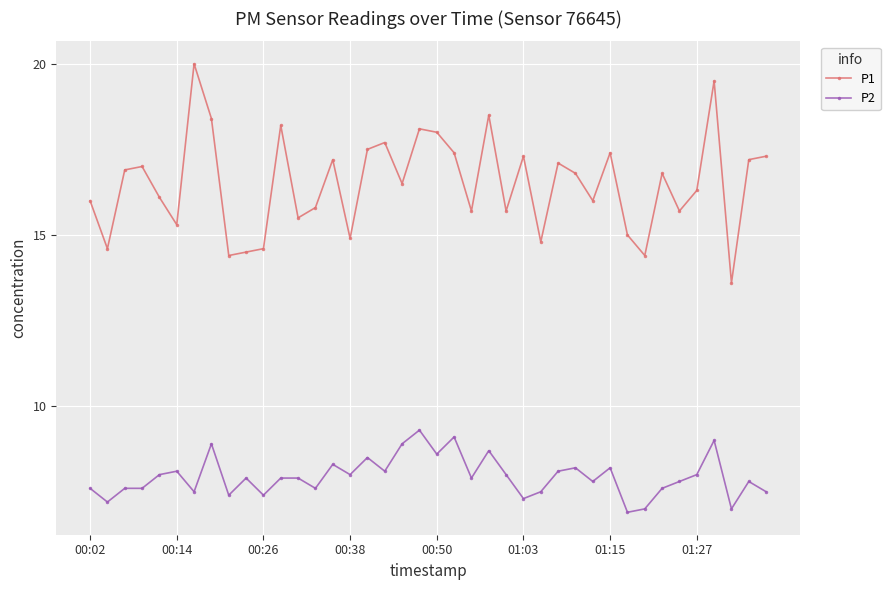

What is the sum of all P1 values?

659.7